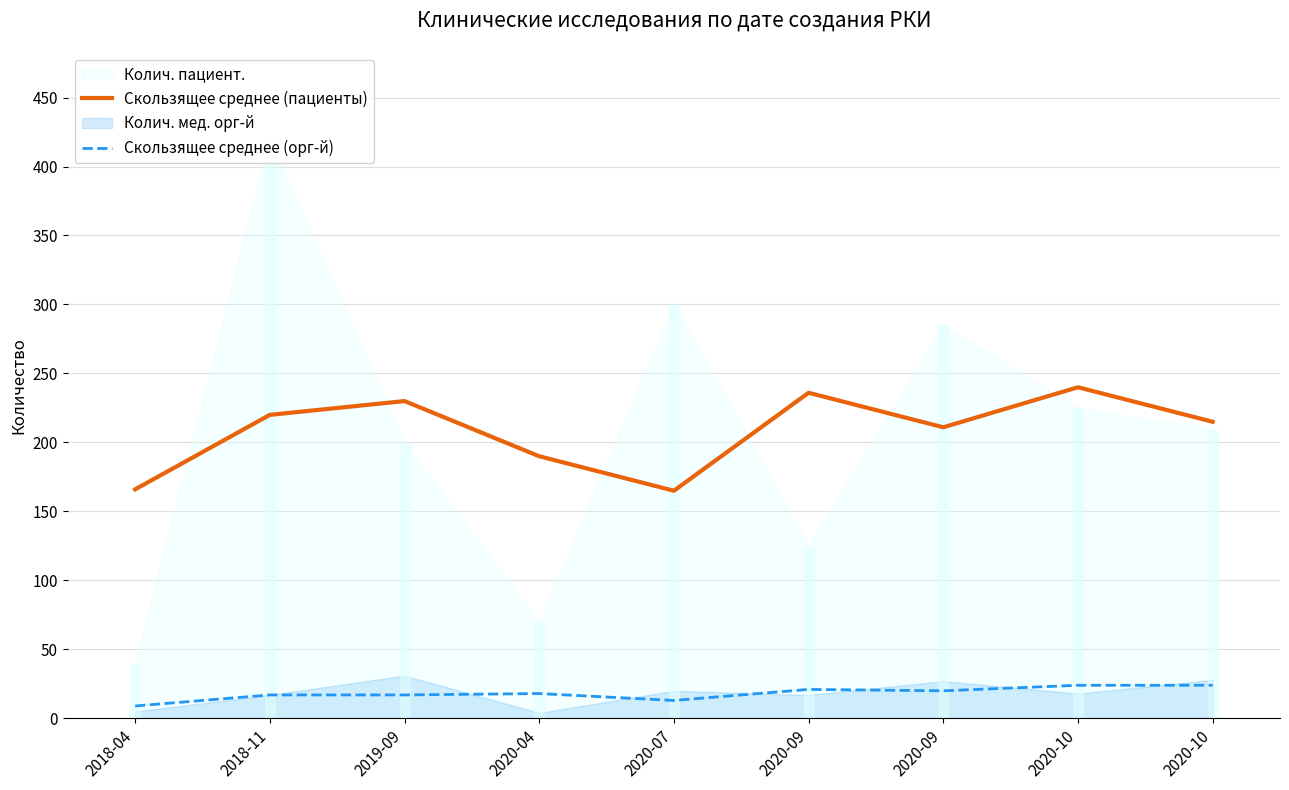

What is the highest value of the Скользящее среднее (пациенты) series?

240